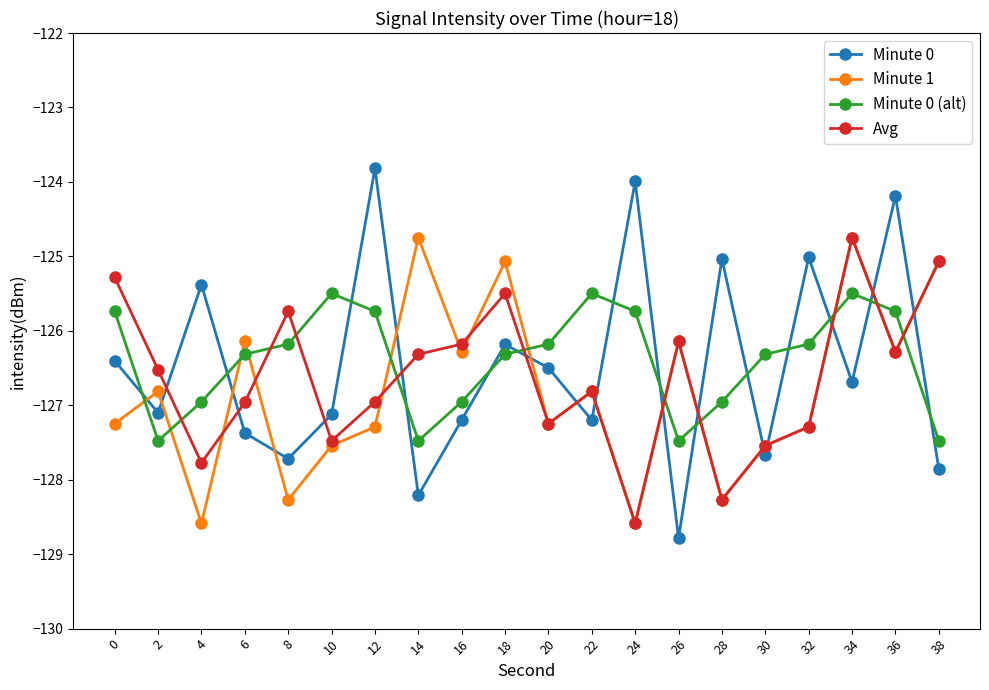

Which label corresponds to the largest value in the chart?

12